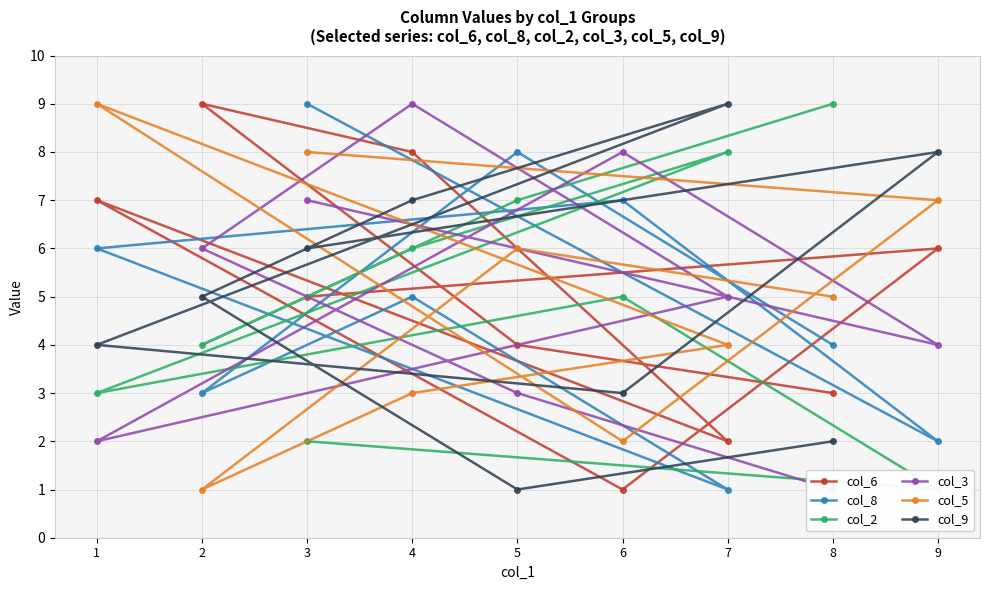

What is the approximate value of col_5 at 8?

5